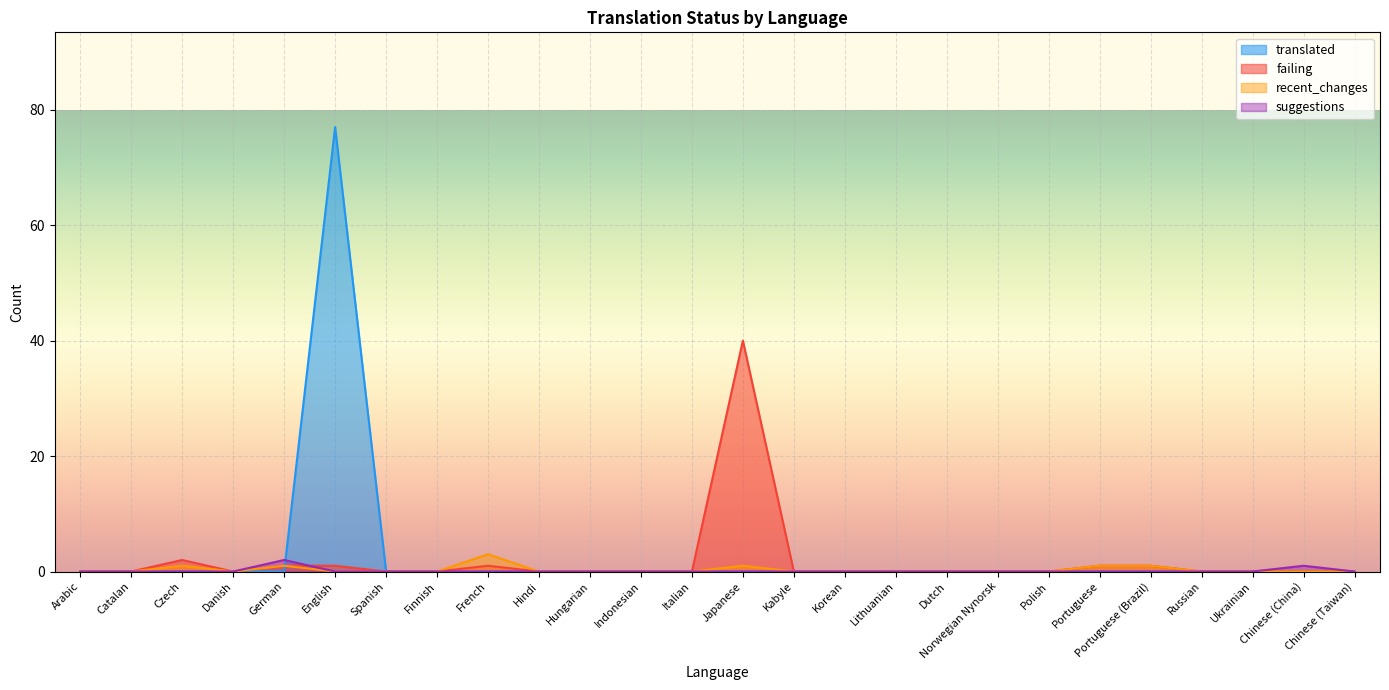

Reading right to left, transcribe all the data shown in this chart.

translated: Chinese (Taiwan)=0	Chinese (China)=0	Ukrainian=0	Russian=0	Portuguese (Brazil)=0	Portuguese=0	Polish=0	Norwegian Nynorsk=0	Dutch=0	Lithuanian=0	Korean=0	Kabyle=0	Japanese=0	Italian=0	Indonesian=0	Hungarian=0	Hindi=0	French=0	Finnish=0	Spanish=0	English=77	German=0	Danish=0	Czech=0	Catalan=0	Arabic=0
failing: Chinese (Taiwan)=0	Chinese (China)=0	Ukrainian=0	Russian=0	Portuguese (Brazil)=1	Portuguese=1	Polish=0	Norwegian Nynorsk=0	Dutch=0	Lithuanian=0	Korean=0	Kabyle=0	Japanese=40	Italian=0	Indonesian=0	Hungarian=0	Hindi=0	French=1	Finnish=0	Spanish=0	English=1	German=1	Danish=0	Czech=2	Catalan=0	Arabic=0
recent_changes: Chinese (Taiwan)=0	Chinese (China)=0	Ukrainian=0	Russian=0	Portuguese (Brazil)=1	Portuguese=1	Polish=0	Norwegian Nynorsk=0	Dutch=0	Lithuanian=0	Korean=0	Kabyle=0	Japanese=1	Italian=0	Indonesian=0	Hungarian=0	Hindi=0	French=3	Finnish=0	Spanish=0	English=0	German=1	Danish=0	Czech=1	Catalan=0	Arabic=0
suggestions: Chinese (Taiwan)=0	Chinese (China)=1	Ukrainian=0	Russian=0	Portuguese (Brazil)=0	Portuguese=0	Polish=0	Norwegian Nynorsk=0	Dutch=0	Lithuanian=0	Korean=0	Kabyle=0	Japanese=0	Italian=0	Indonesian=0	Hungarian=0	Hindi=0	French=0	Finnish=0	Spanish=0	English=0	German=2	Danish=0	Czech=0	Catalan=0	Arabic=0